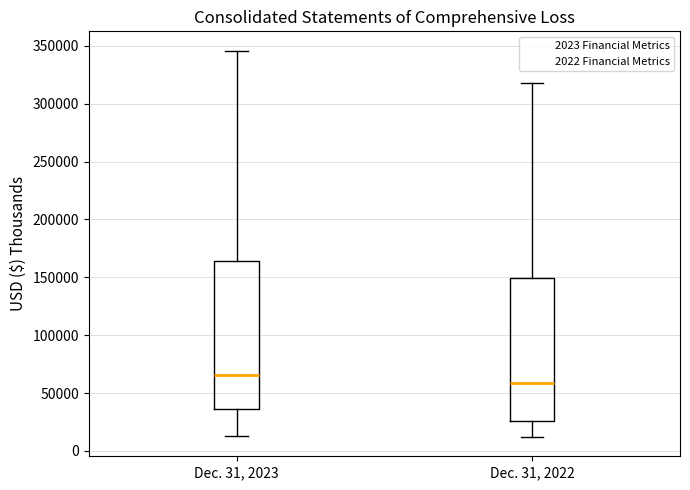

Where does the upper whisker of the box for Dec. 31, 2022 end on the y-axis? The values are not printed on the chart, so give them approximately, as read against the axis.

315000